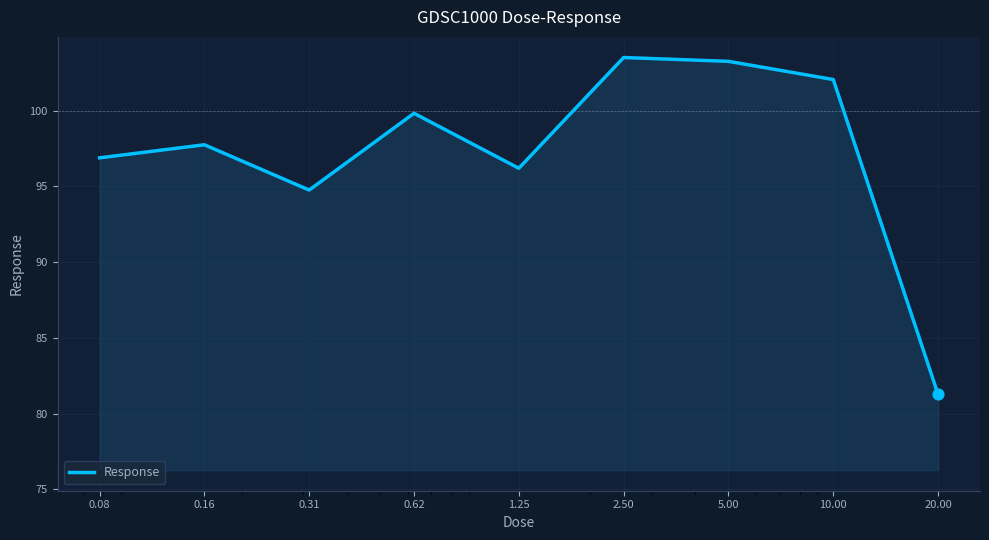

What is the greatest value displayed?

103.5